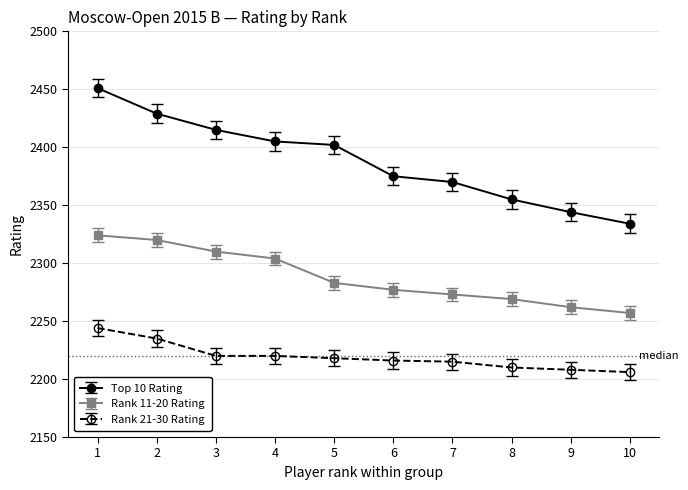

How many series are shown in this chart?

3